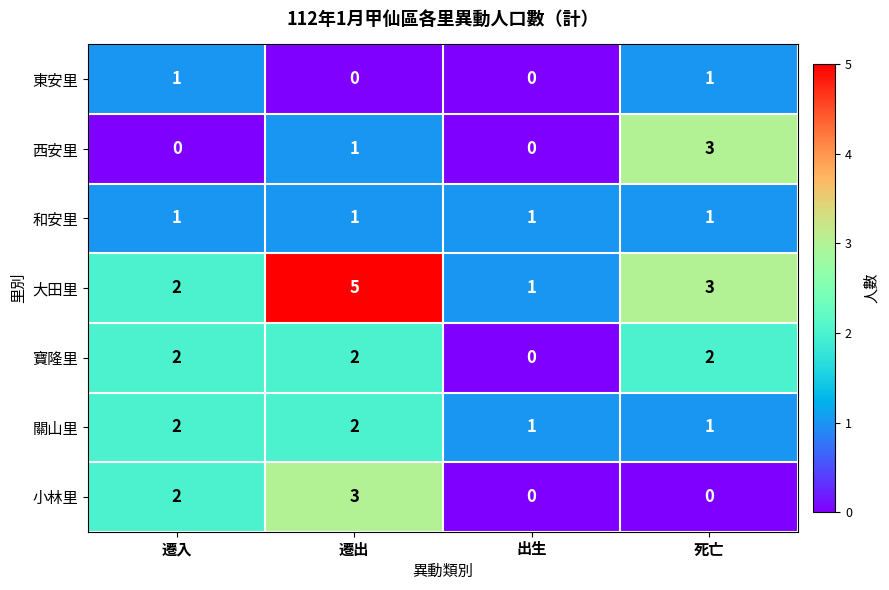

Reading left to right, extract all data points from this chart.

東安里: 1	0	0	1
西安里: 0	1	0	3
和安里: 1	1	1	1
大田里: 2	5	1	3
寶隆里: 2	2	0	2
關山里: 2	2	1	1
小林里: 2	3	0	0